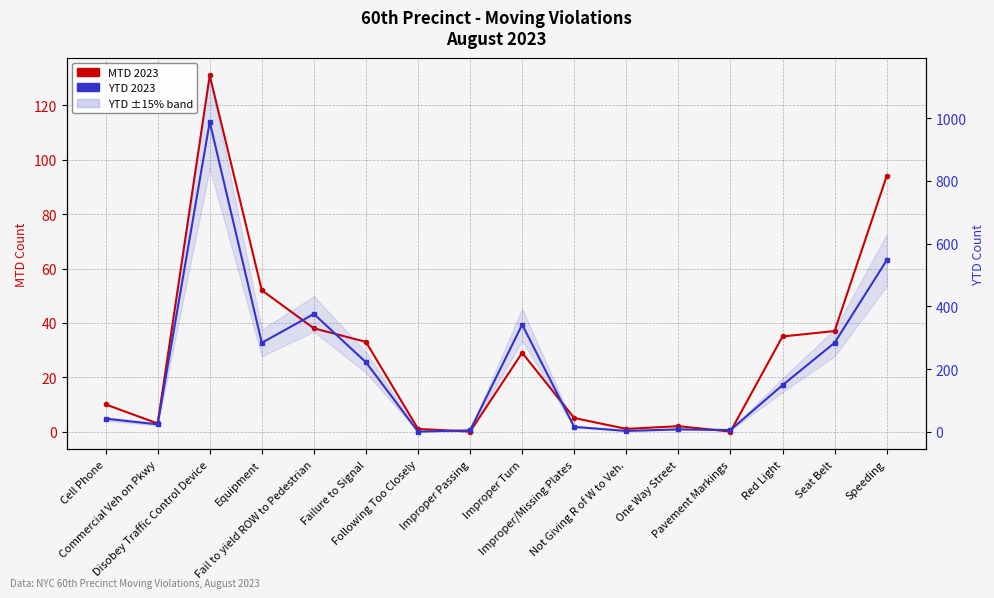

Which series has the largest total across all categories?

YTD 2023